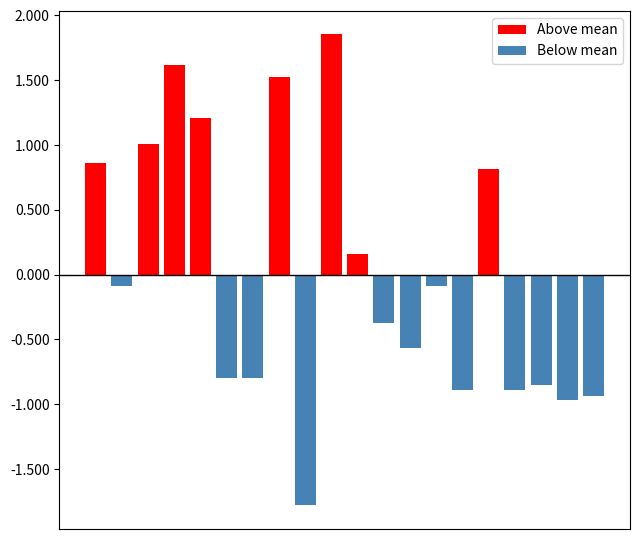

Rank the series at 9 from lowest to highest value.

Below mean, Above mean